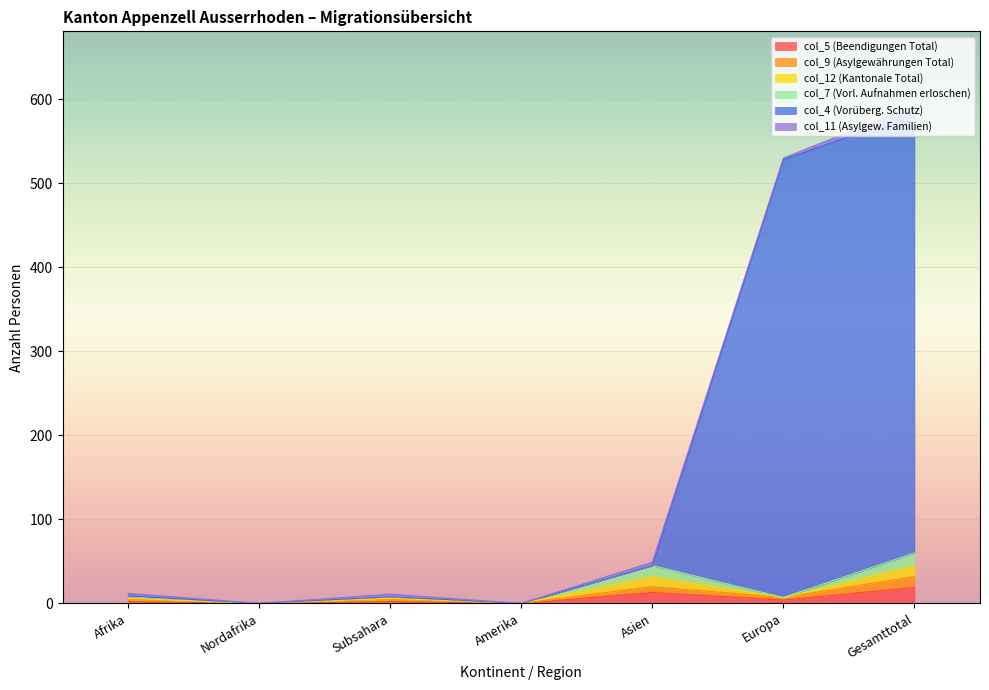

Where is col_7 (Vorl. Aufnahmen erloschen) nearest to the value 22?

Asien